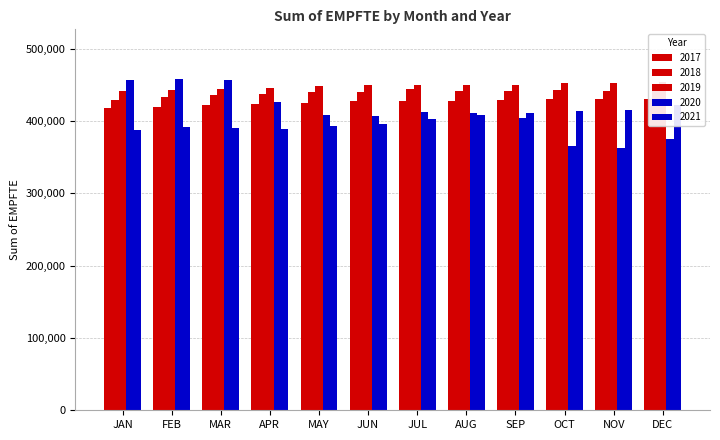

Rank the categories by 2021 value from lowest to highest.

JAN, APR, MAR, FEB, MAY, JUN, JUL, AUG, SEP, OCT, NOV, DEC